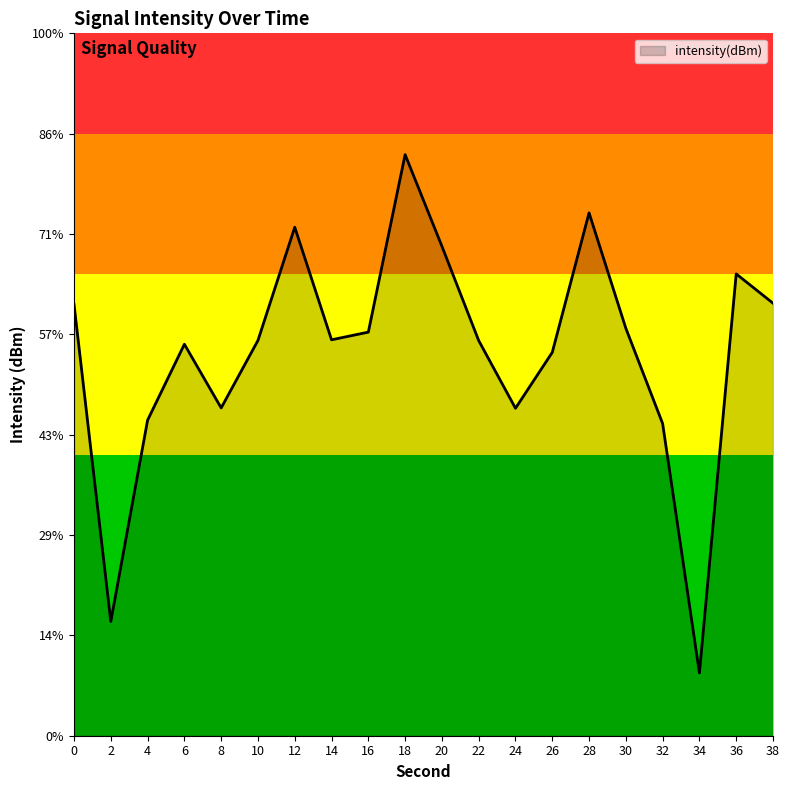

Rank the categories by value from lowest to highest.

34, 2, 32, 4, 24, 8, 26, 6, 22, 10, 14, 16, 30, 0, 38, 36, 20, 12, 28, 18